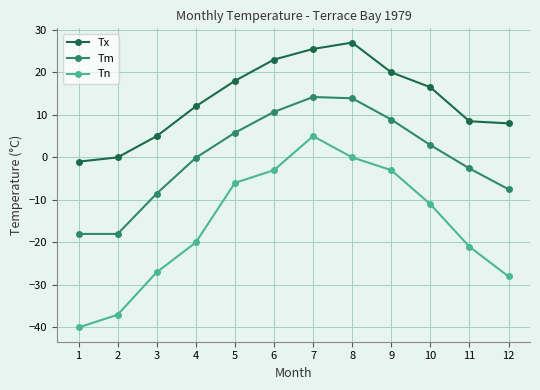

What is the total value across all series at 10?

8.4